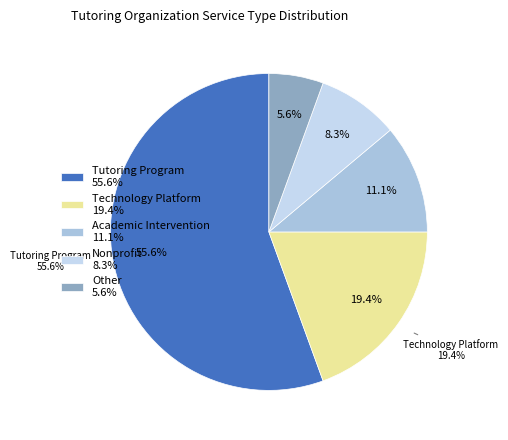

Which has a higher value, Other or Academic Intervention?

Academic Intervention